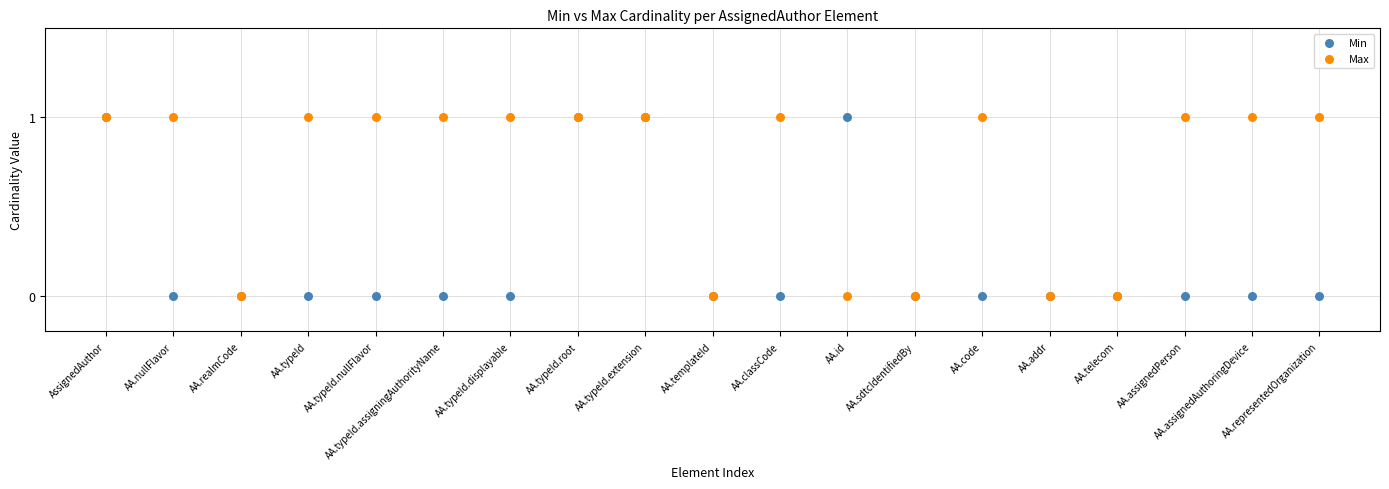

What are all the series names shown in the legend?

Min, Max